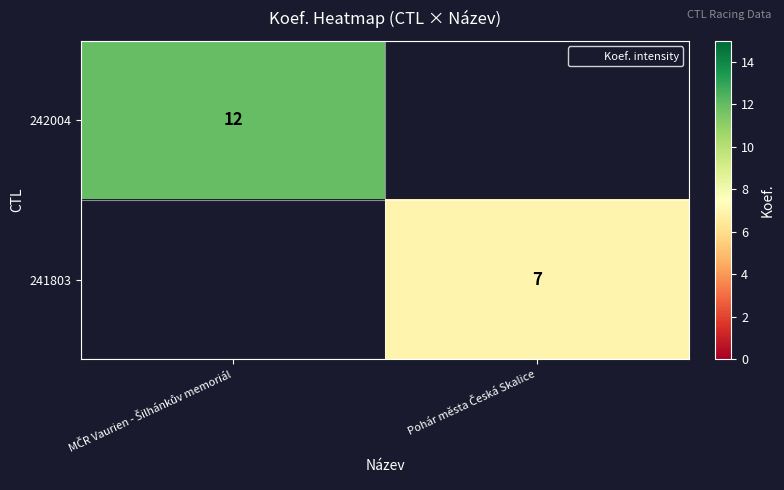

Is the value of 242004 at MČR Vaurien - Šilhánkův memoriál greater than the value of 241803 at MČR Vaurien - Šilhánkův memoriál?

Yes